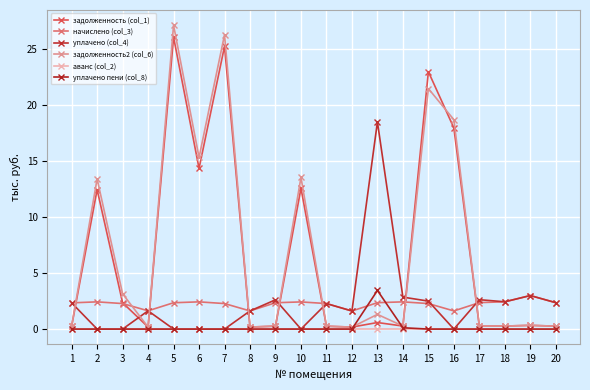

Which label corresponds to the smallest value in the chart?

2